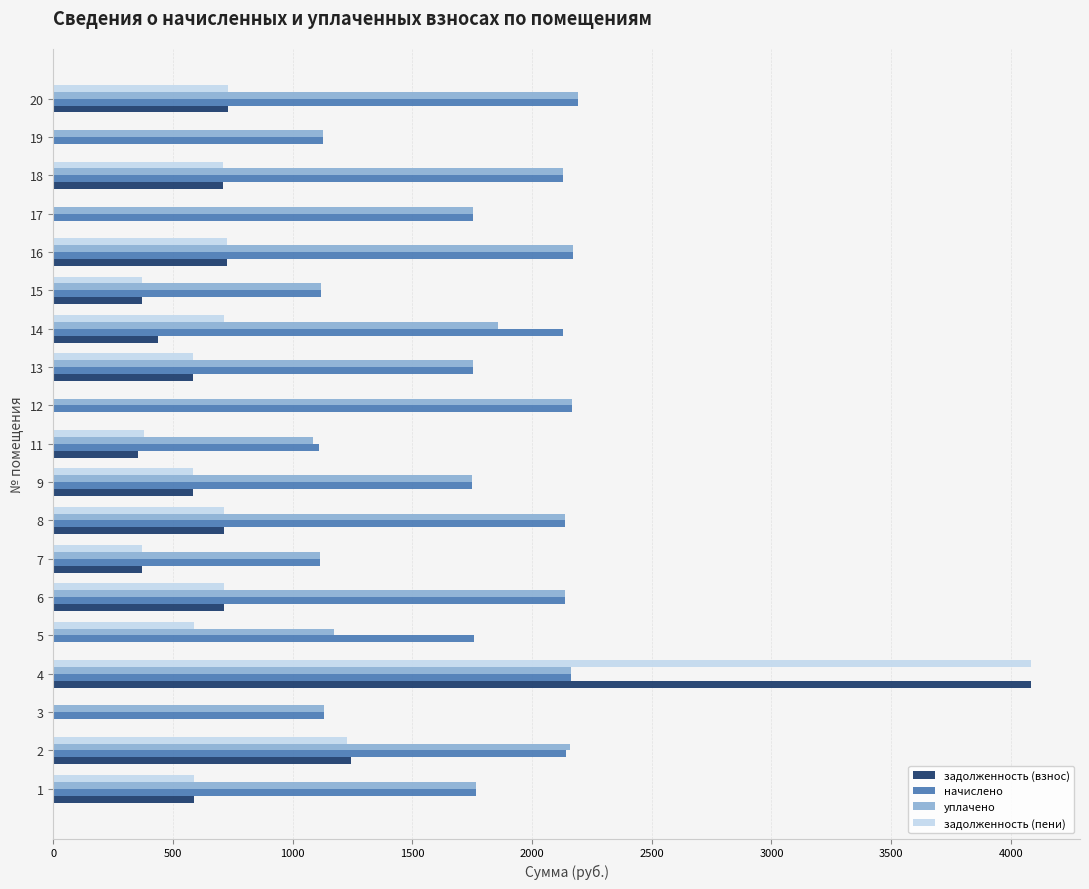

What is the sum of all задолженность (взнос) values?

12207.2